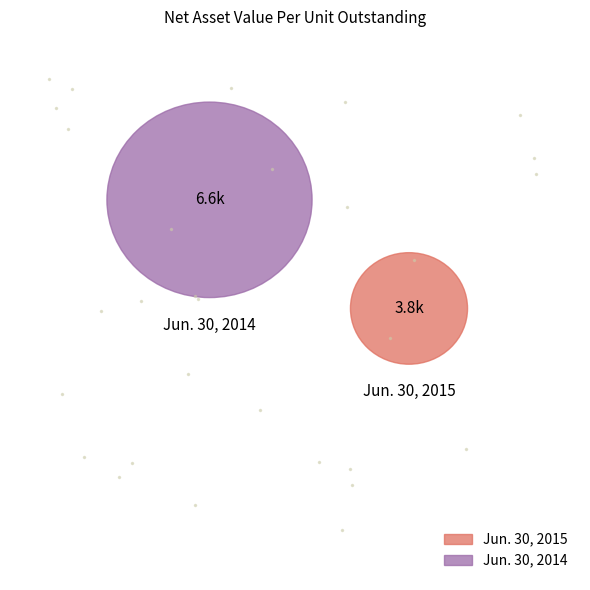

What is the change in value from Jun. 30, 2015 to Jun. 30, 2014?

+2825.0